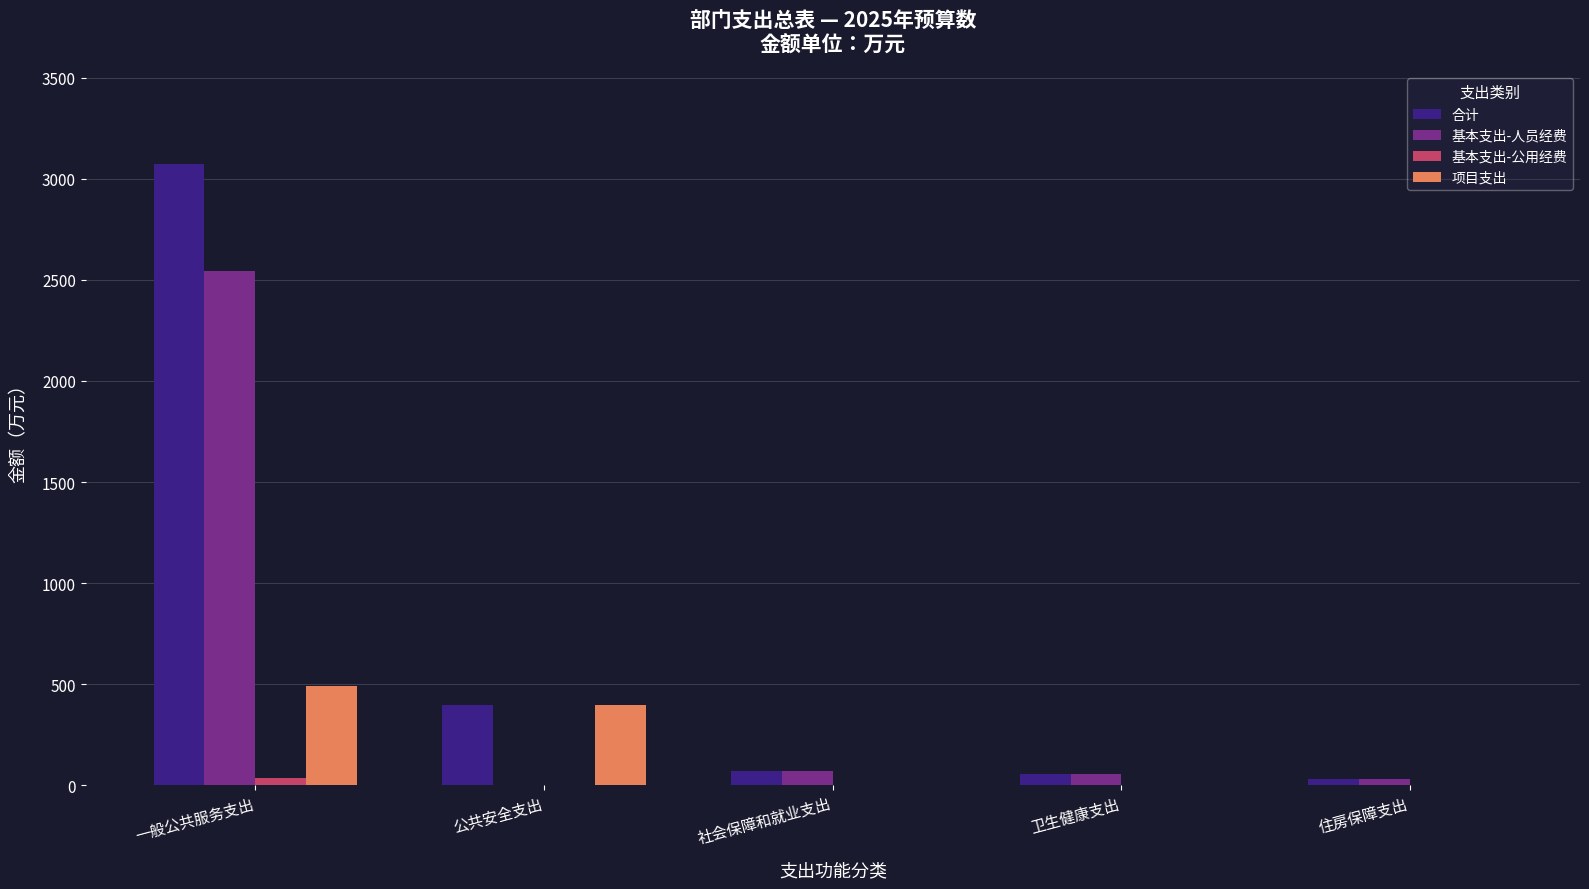

The value of 基本支出-人员经费 at 公共安全支出 is -1090.8. True or false?

False